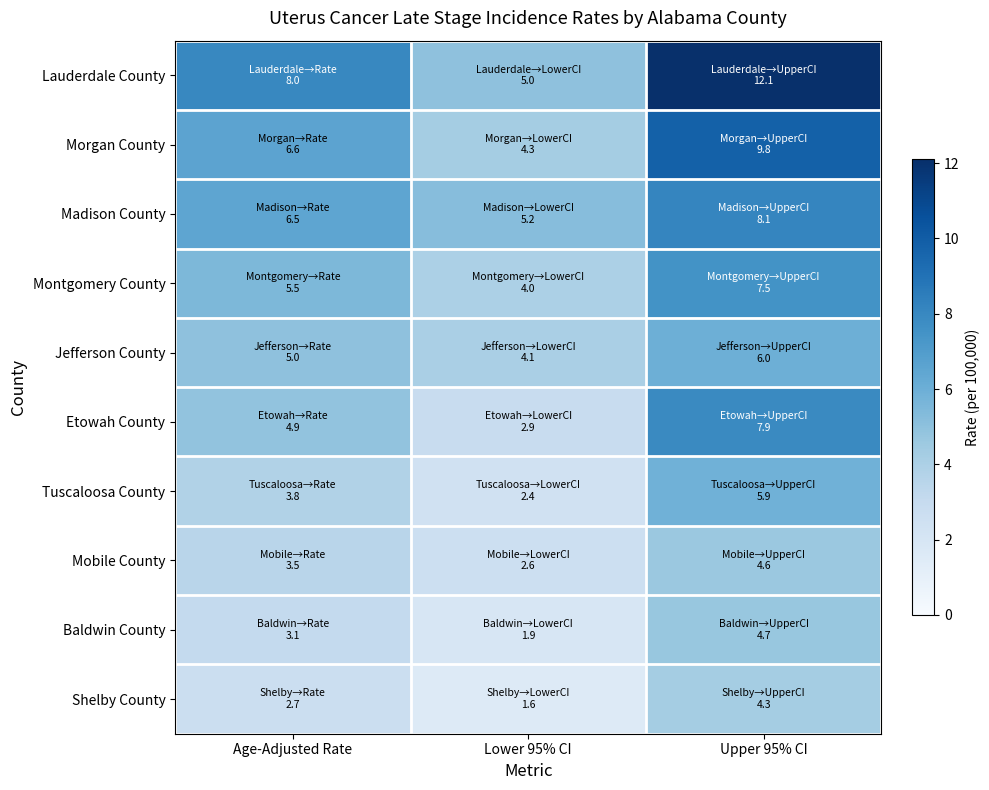

Reading left to right, transcribe all the data shown in this chart.

Lauderdale County: Age-Adjusted Rate=8.0	Lower 95% CI=5.0	Upper 95% CI=12.1
Morgan County: Age-Adjusted Rate=6.6	Lower 95% CI=4.3	Upper 95% CI=9.8
Madison County: Age-Adjusted Rate=6.5	Lower 95% CI=5.2	Upper 95% CI=8.1
Montgomery County: Age-Adjusted Rate=5.5	Lower 95% CI=4.0	Upper 95% CI=7.5
Jefferson County: Age-Adjusted Rate=5.0	Lower 95% CI=4.1	Upper 95% CI=6.0
Etowah County: Age-Adjusted Rate=4.9	Lower 95% CI=2.9	Upper 95% CI=7.9
Tuscaloosa County: Age-Adjusted Rate=3.8	Lower 95% CI=2.4	Upper 95% CI=5.9
Mobile County: Age-Adjusted Rate=3.5	Lower 95% CI=2.6	Upper 95% CI=4.6
Baldwin County: Age-Adjusted Rate=3.1	Lower 95% CI=1.9	Upper 95% CI=4.7
Shelby County: Age-Adjusted Rate=2.7	Lower 95% CI=1.6	Upper 95% CI=4.3